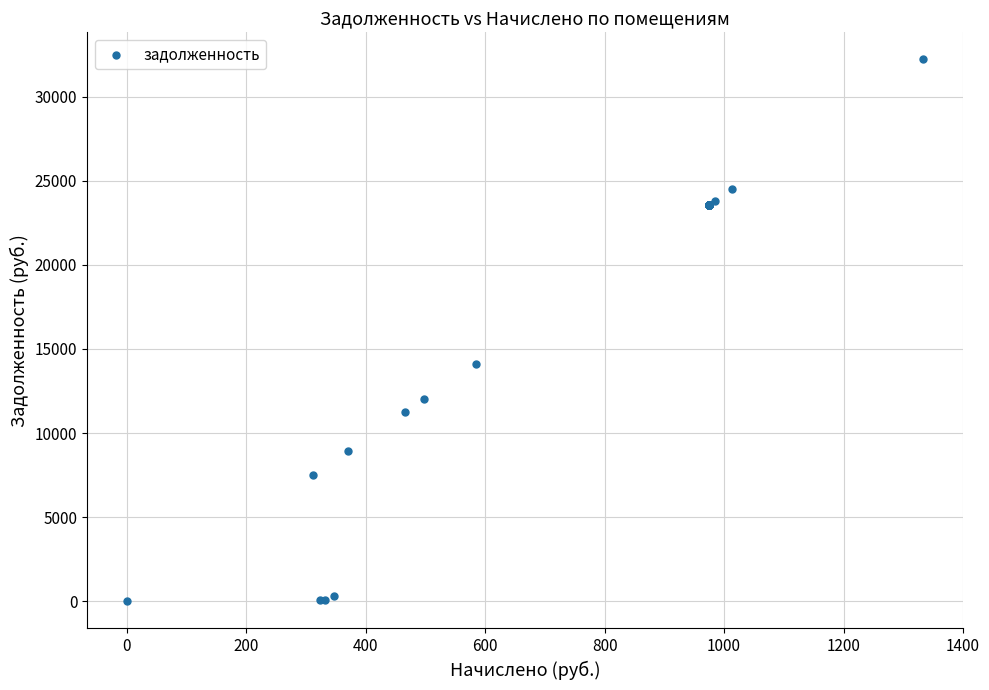

What Y value in the scatter plot is closest to 16104?

14126.4